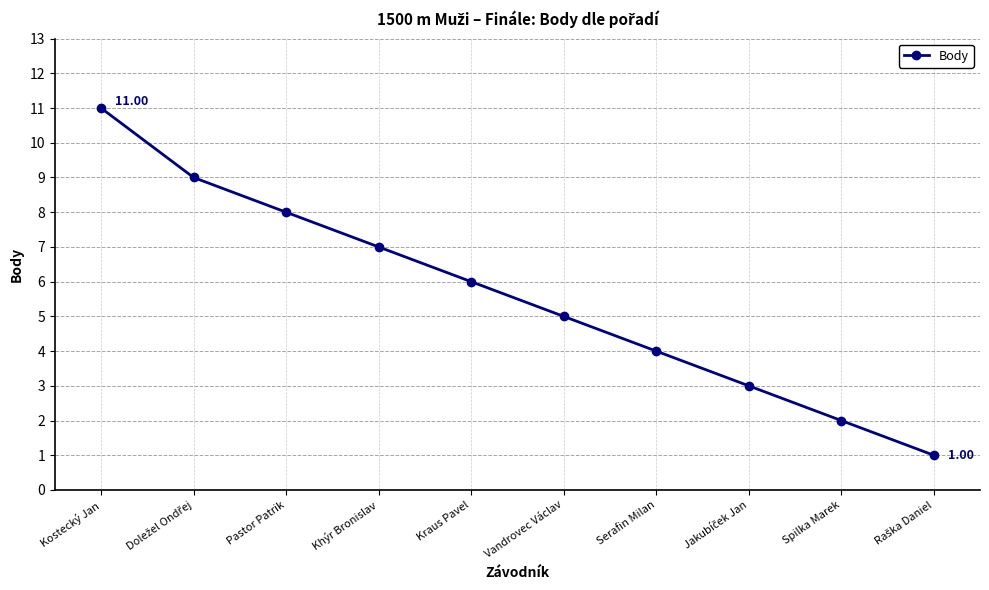

What is the label of the 7th point from the right?

Khýr Bronislav